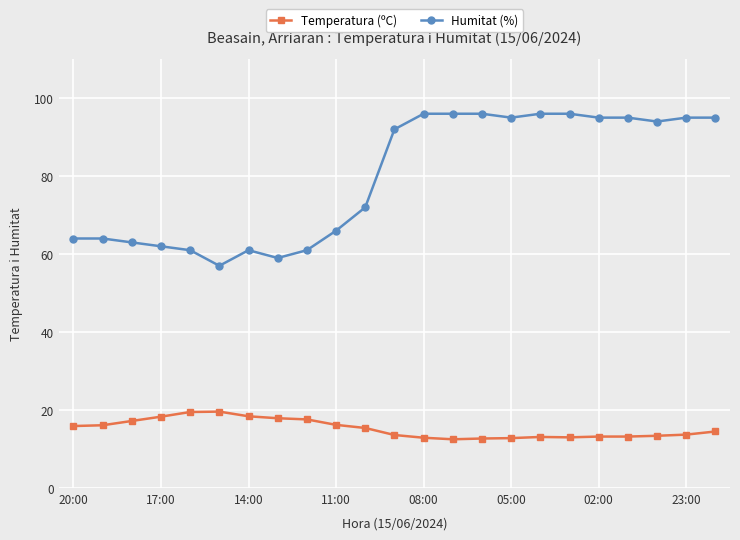

Which series has the largest range (max minus min)?

Humitat (%)